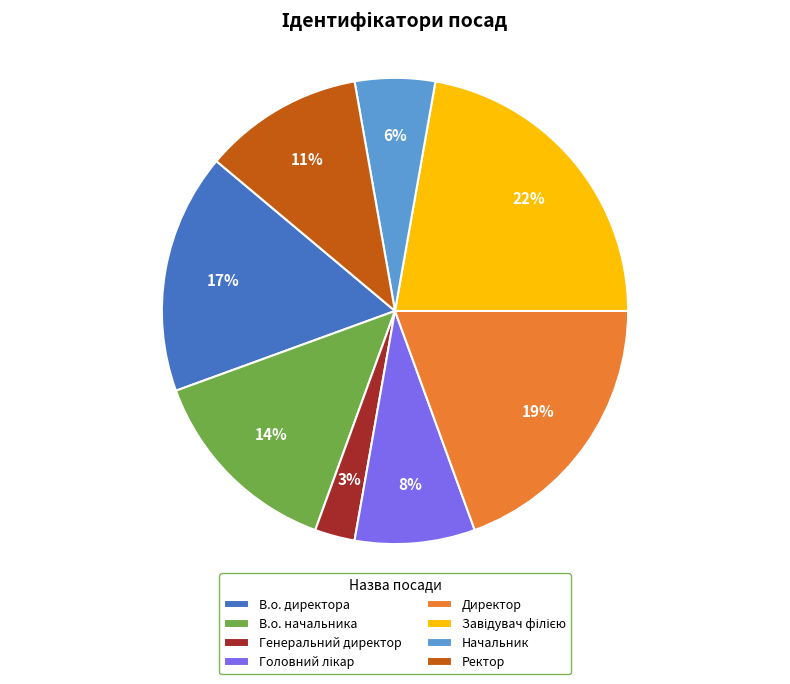

Is it true that Директор is 19% of the pie?

True